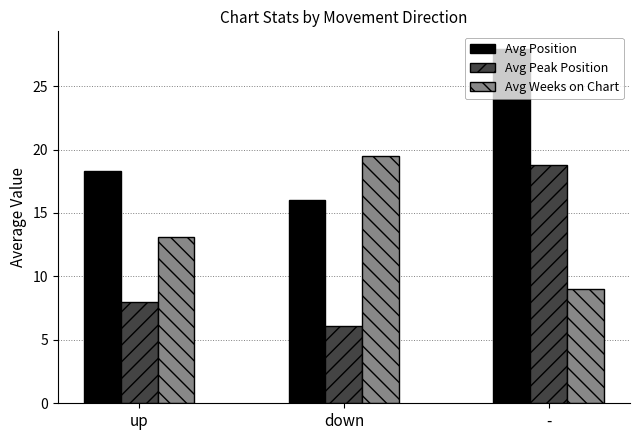

Which series has the largest range (max minus min)?

Avg Peak Position